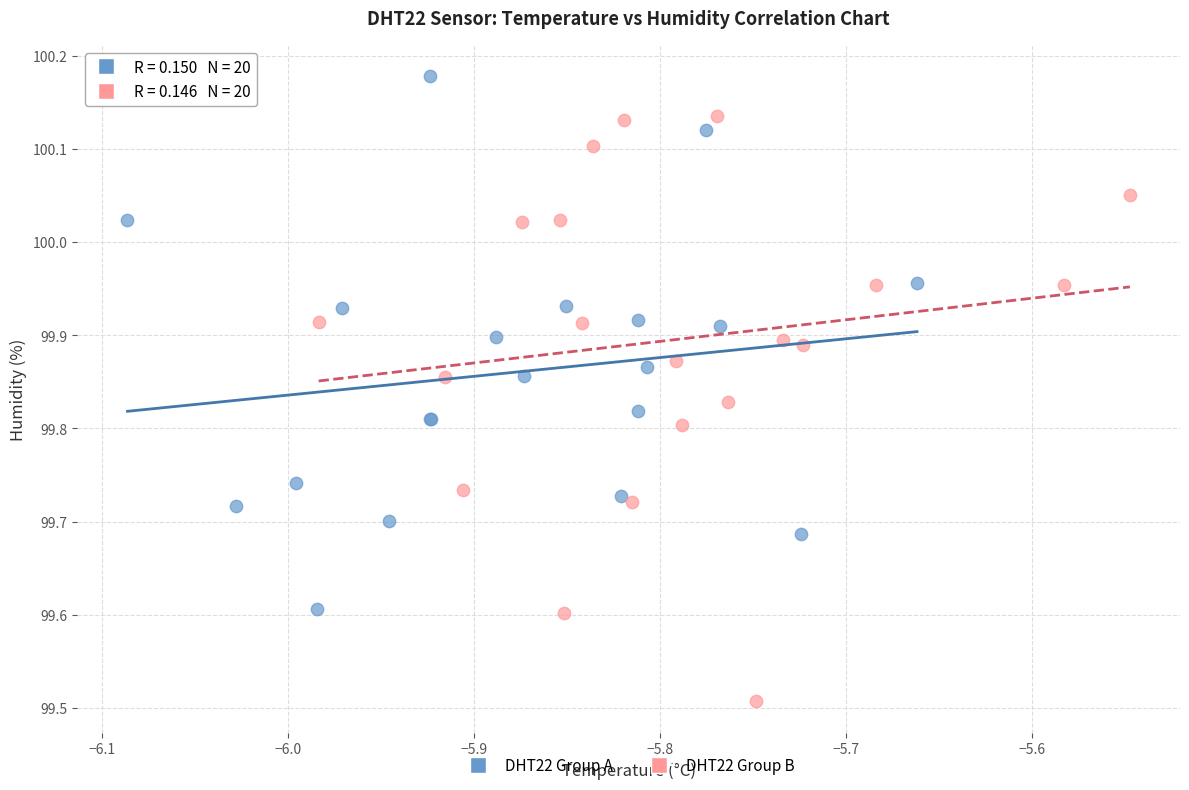

Which series contains the lowest Y value?

DHT22 Group B